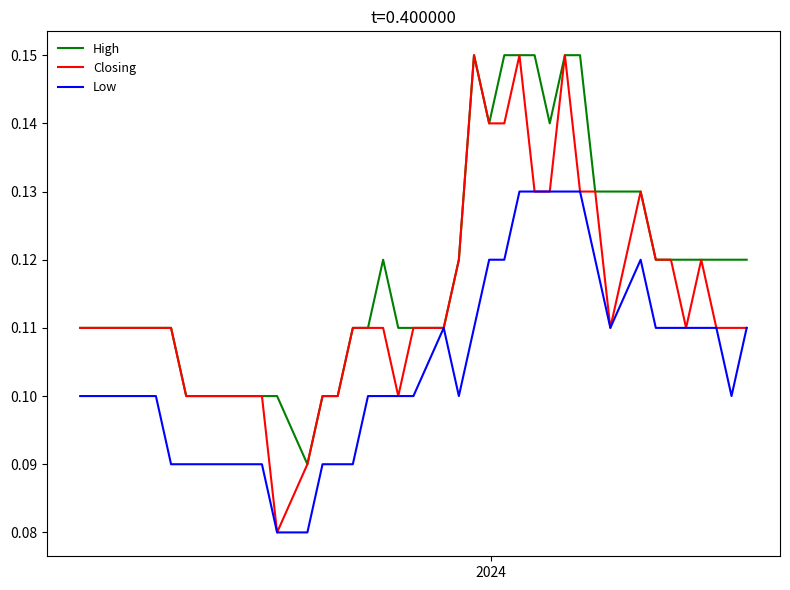

Which series has the largest range (max minus min)?

Closing